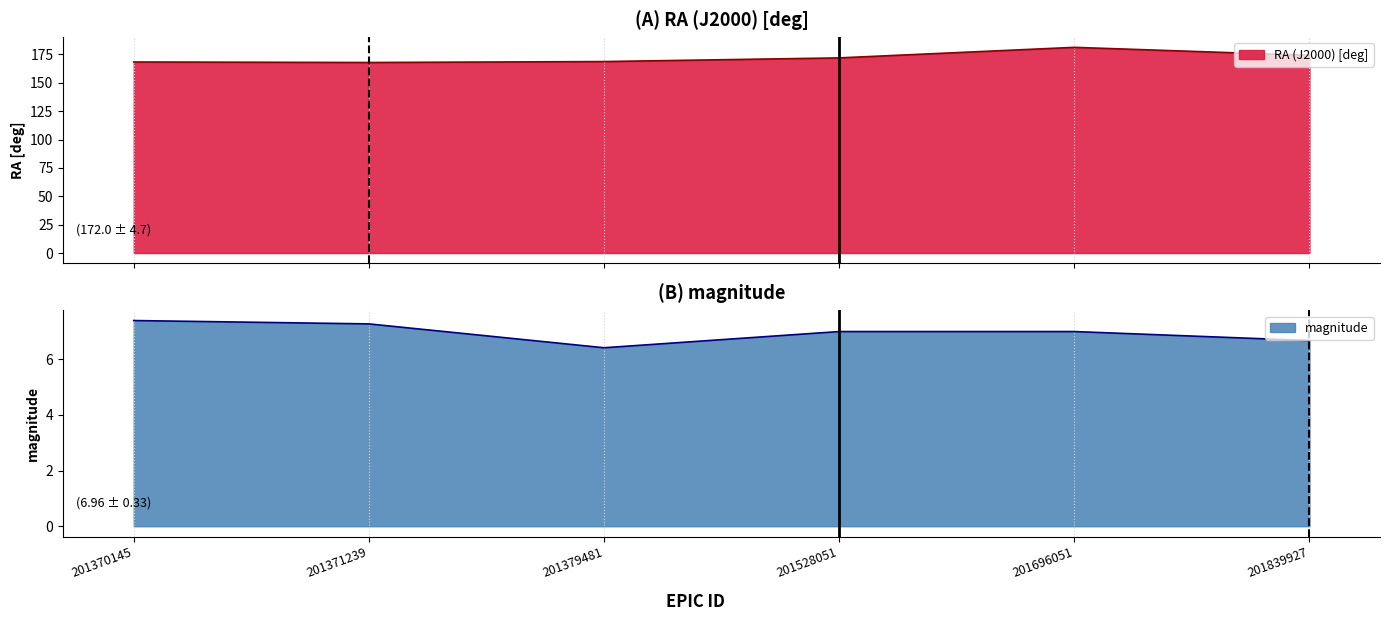

Does the chart display data point markers on the line(s)?

No